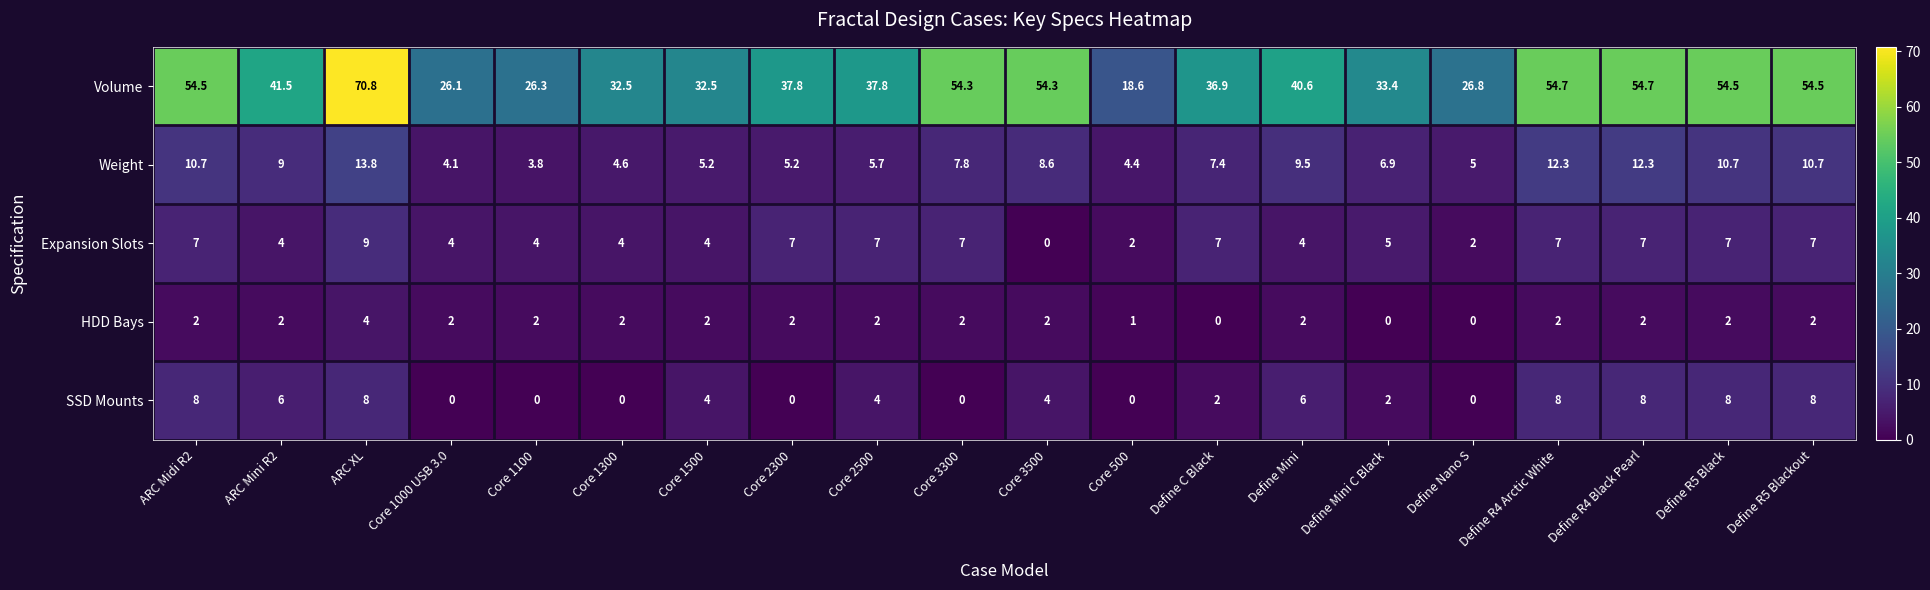

Is it true that Weight equals 13.8 at ARC XL?

True